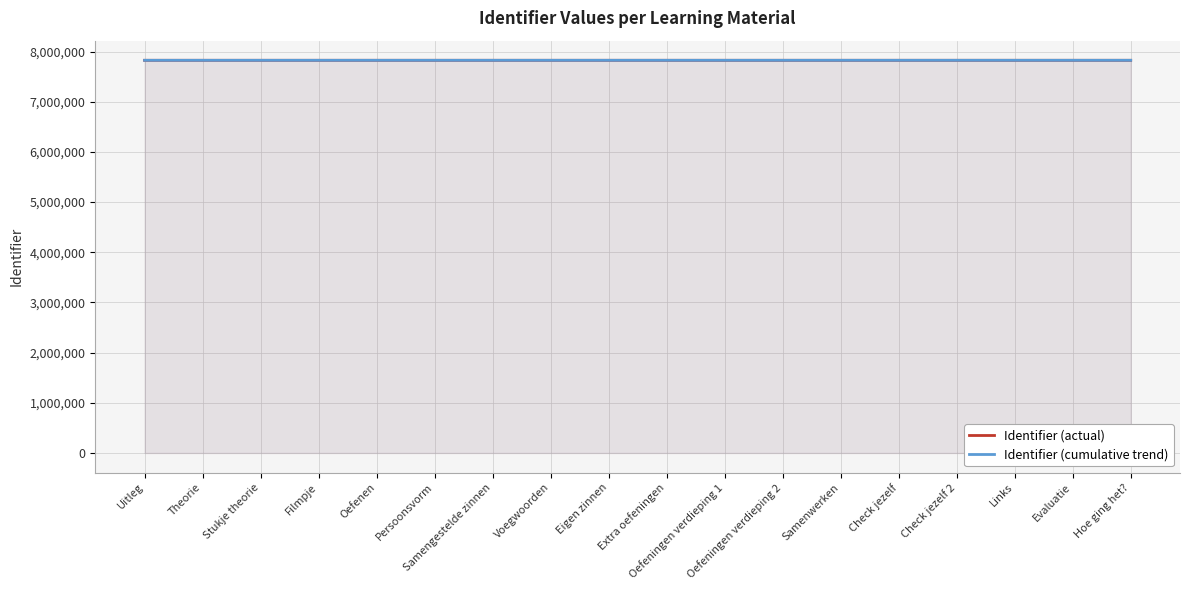

What is the sum of all Identifier (actual) values?

140877518